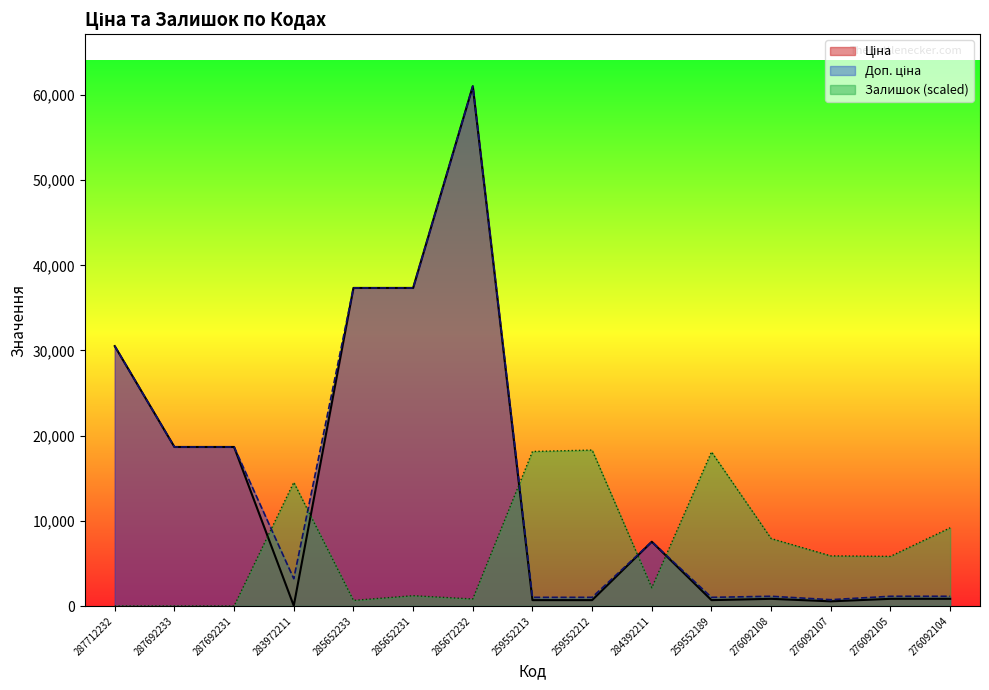

At which label is Доп. ціна closest to 30883?

287712232